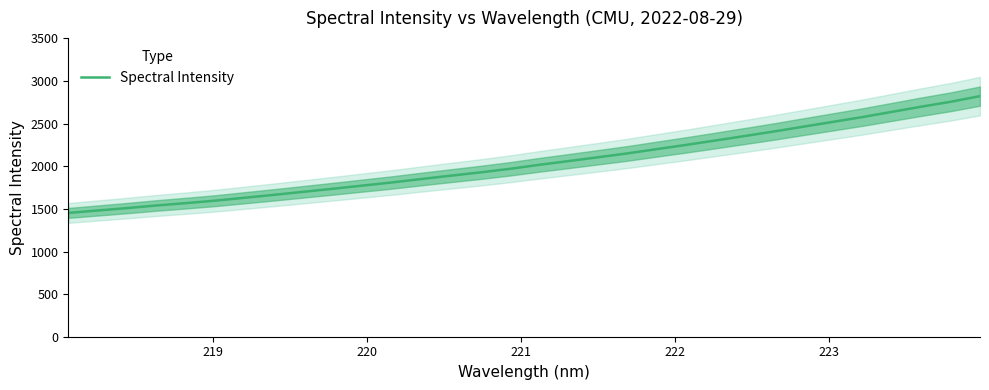

What is the maximum value for Spectral Intensity?

2823.6